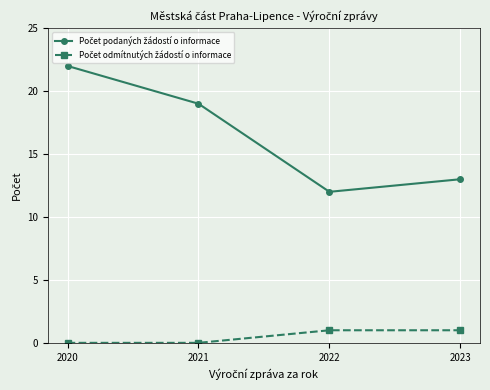

At which category is the sum across all series the highest?

2020